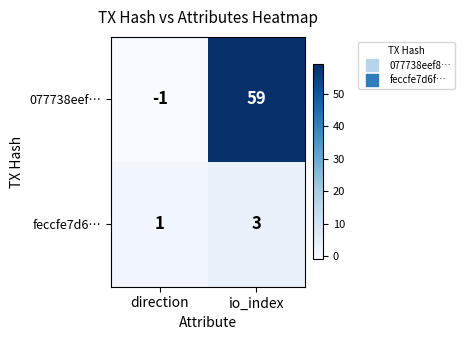

Rank the series by their average value, from lowest to highest.

feccfe7d6…, 077738eef…